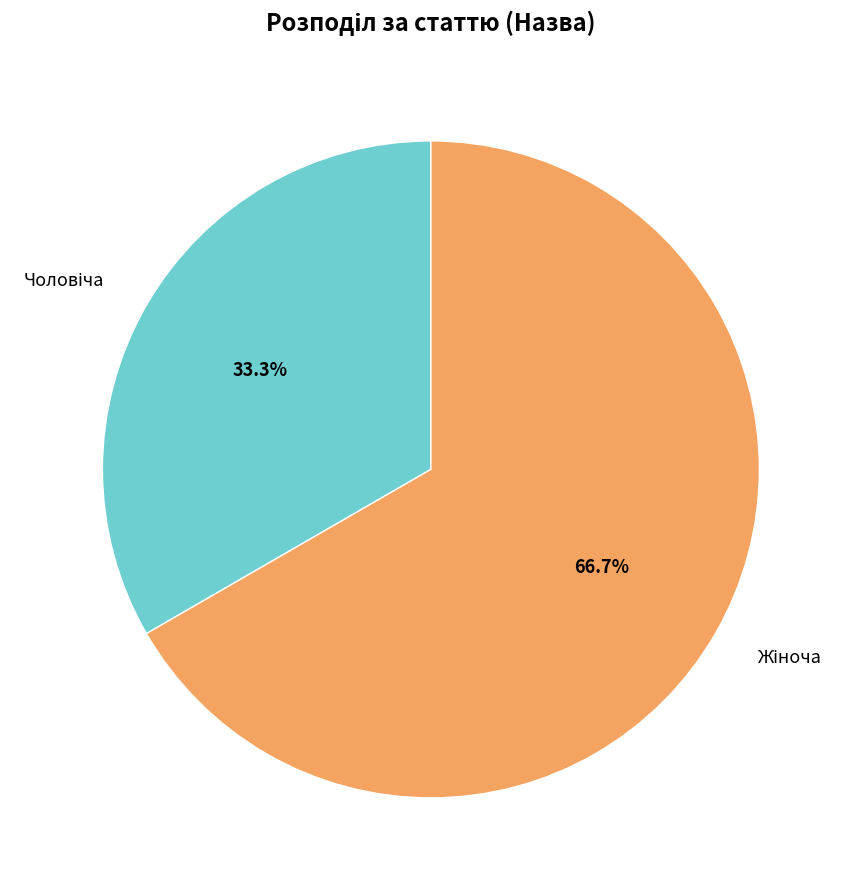

To the nearest percent, what is the average slice percentage?

50%